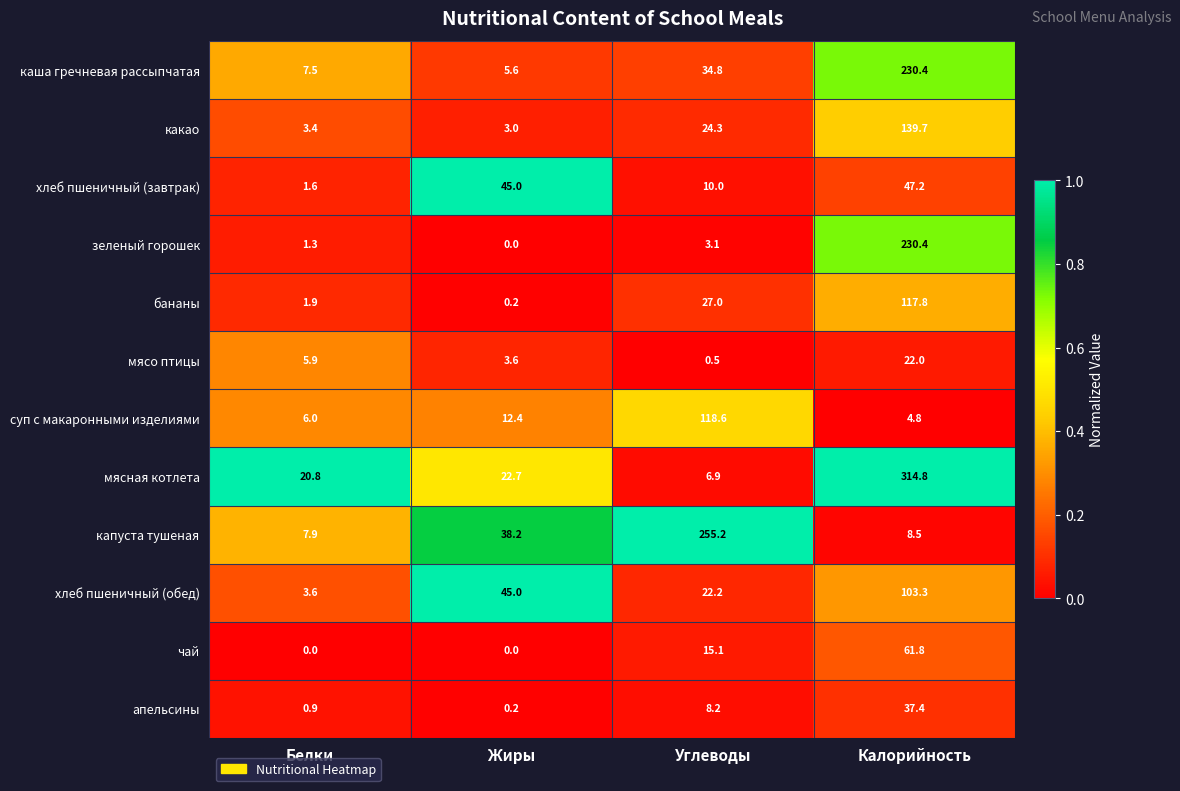

What is the sum of the каша гречневая рассыпчатая values at Жиры and Белки?

13.1